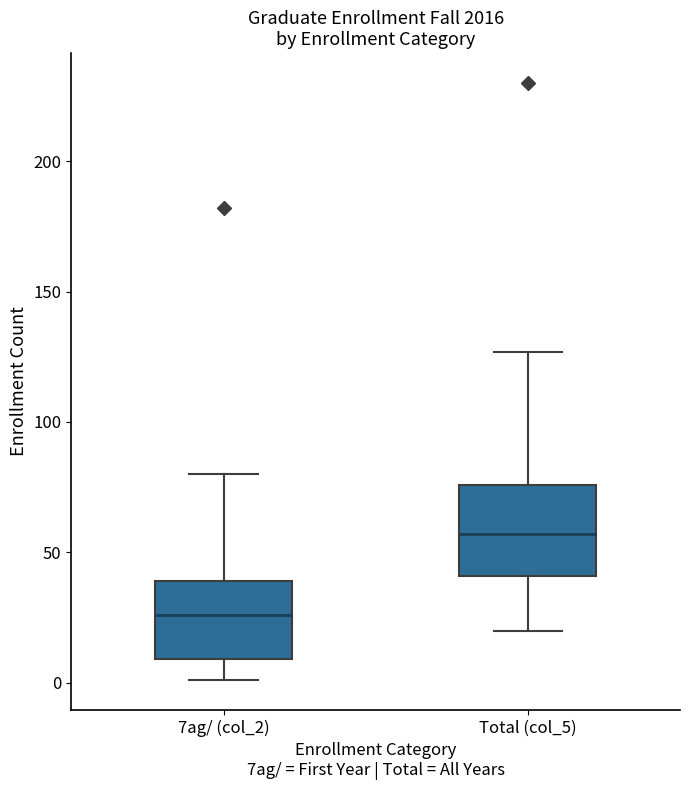

Where is the lower edge of the box for Total (col_5) on the y-axis? The values are not printed on the chart, so give them approximately, as read against the axis.

40